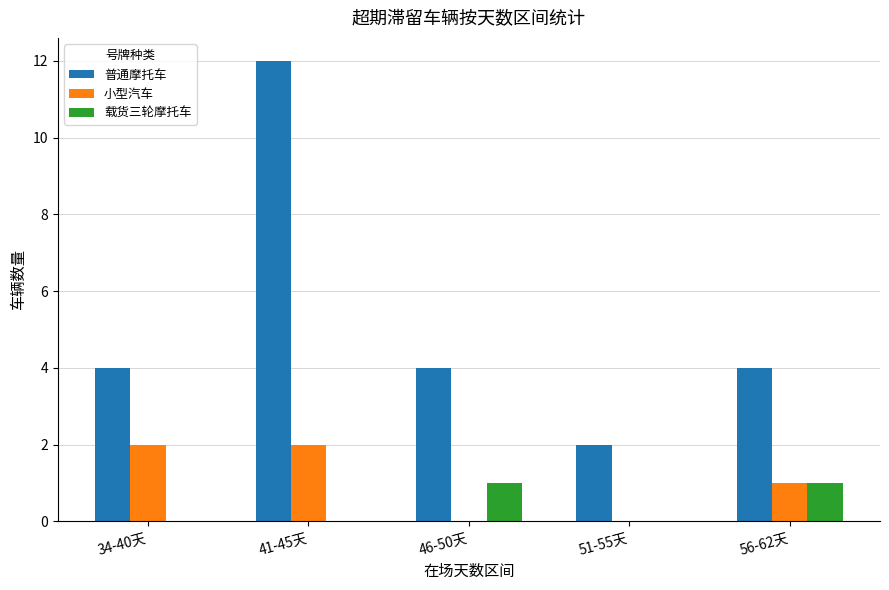

Which category has the highest value across all series?

41-45天